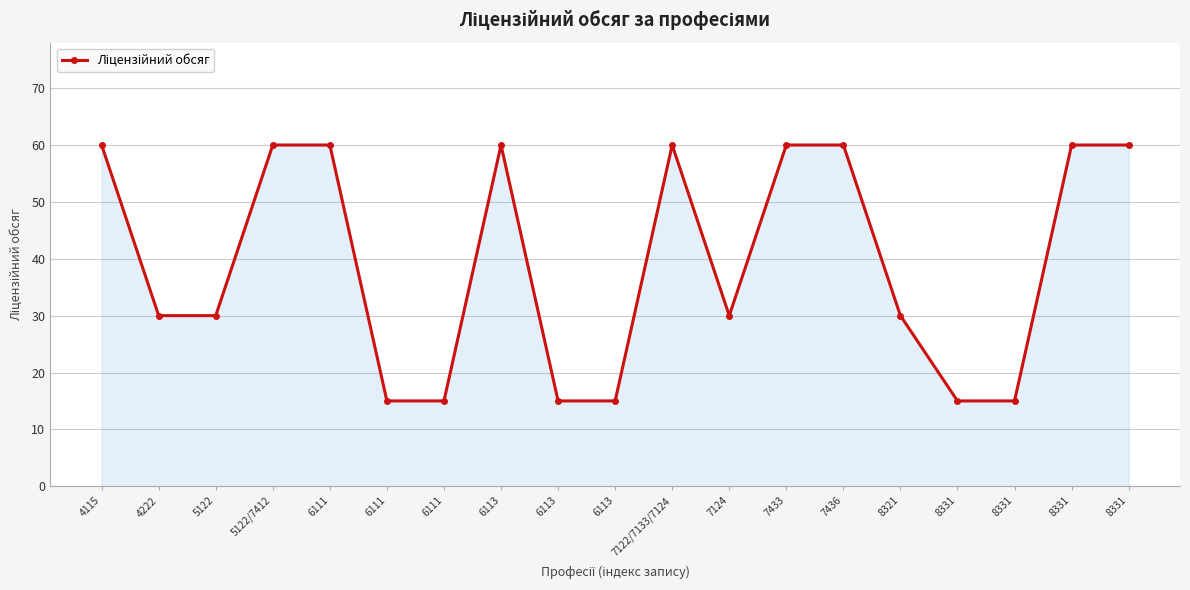

What value does the data have at 8331, to the nearest 10?

20